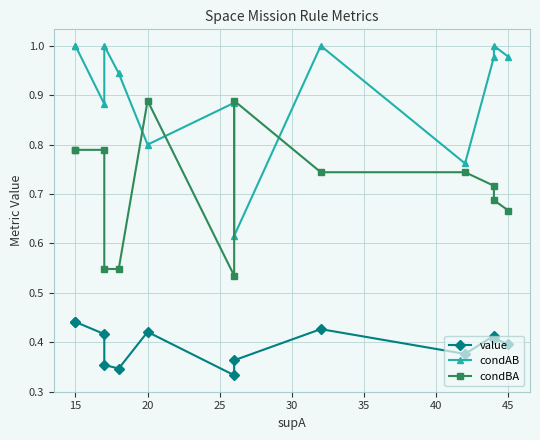

Reading left to right, list all the values displayed in this chart.

value: 0.4	0.4	0.4	0.4	0.3	0.4	0.3	0.4	0.4	0.4	0.4	0.4	0.4
condAB: 1.0	1.0	0.9	1.0	0.9	0.8	0.9	0.6	1.0	0.8	1.0	1.0	1.0
condBA: 0.8	0.8	0.8	0.5	0.5	0.9	0.5	0.9	0.7	0.7	0.7	0.7	0.7